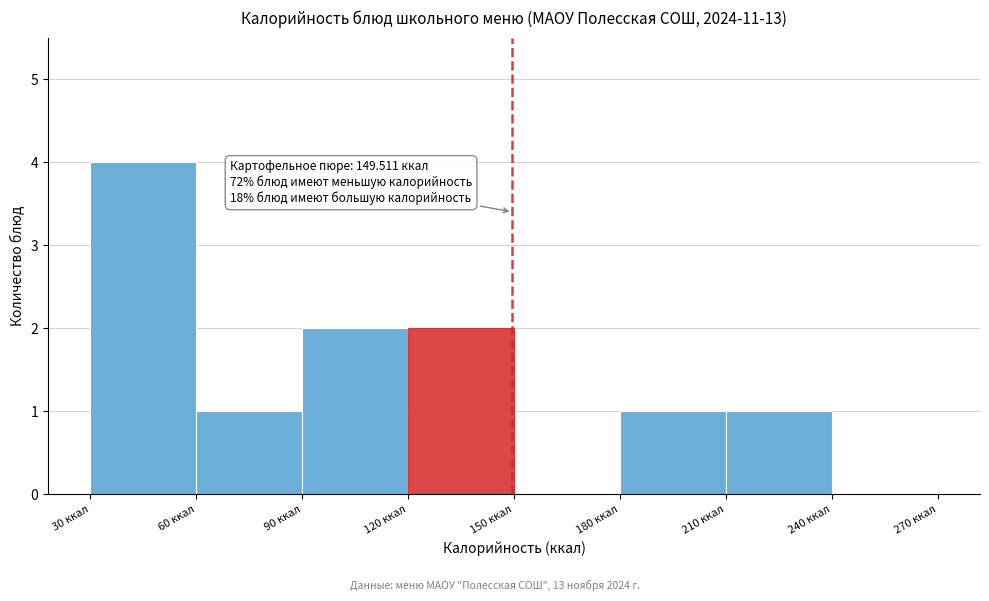

Which range on the x-axis has the tallest bar?

30 to 60